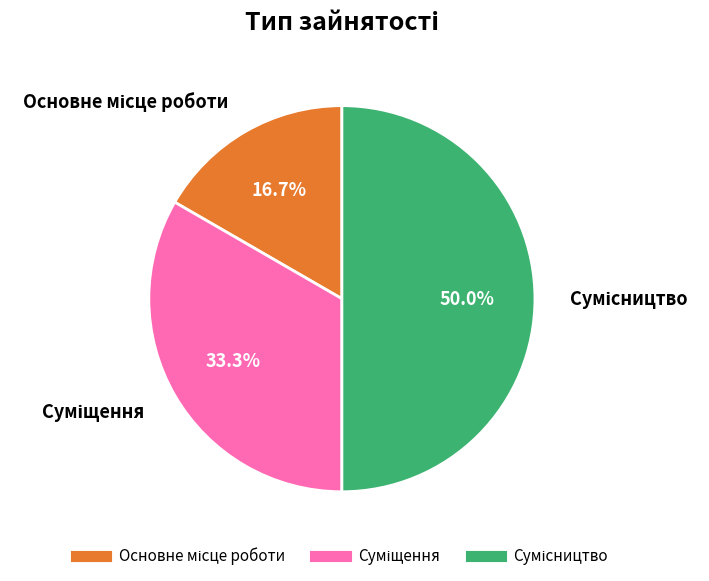

To the nearest percent, what percentage of the pie is Сумісництво?

50%